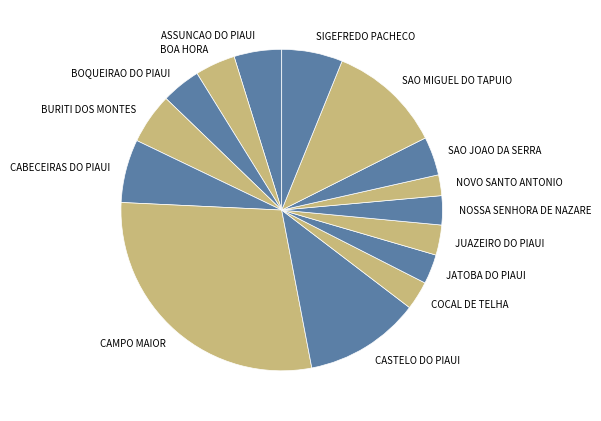

Which category has the biggest portion of the pie?

CAMPO MAIOR